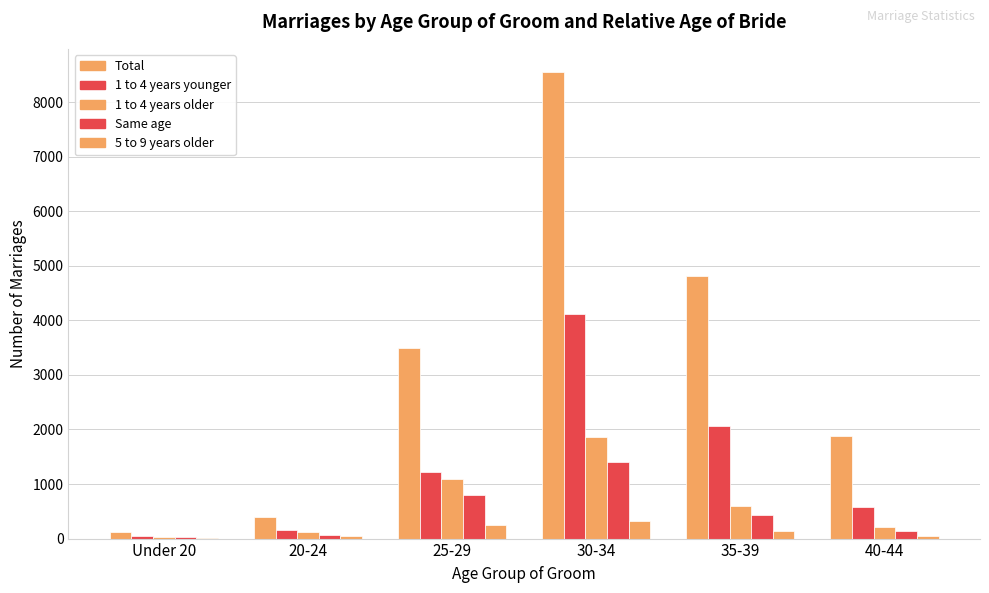

How many groups of bars are there?

6